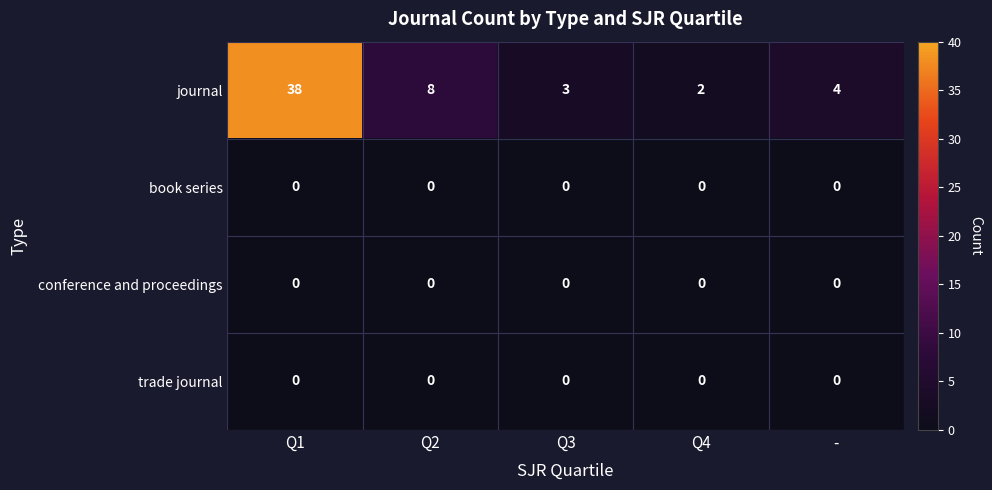

At which category is the sum across all series the highest?

Q1